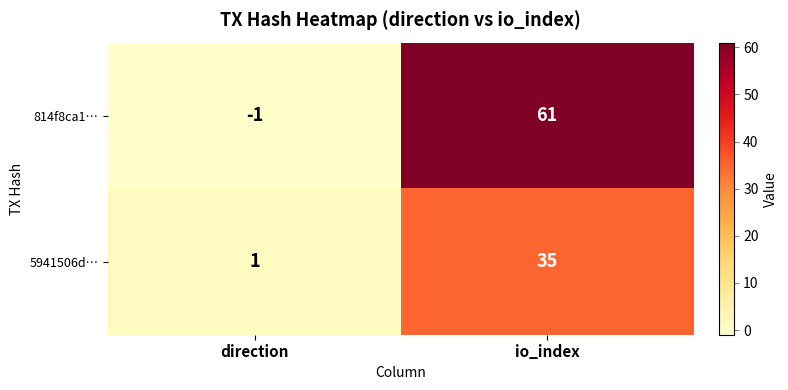

Is it true that 814f8ca1… equals -1 at direction?

True